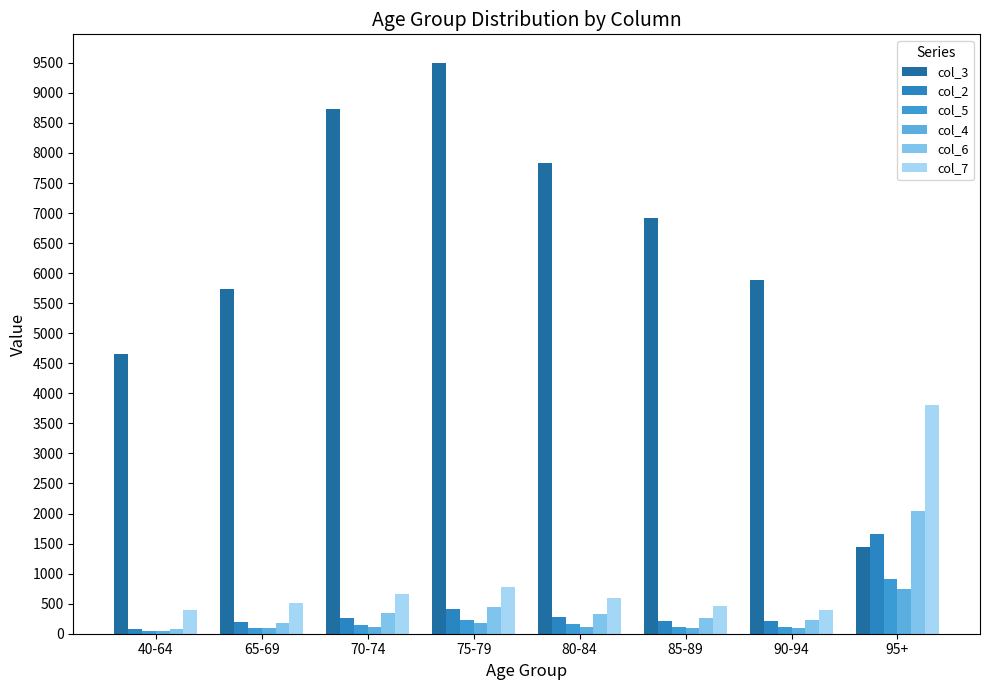

What is the label of the 1st bar from the left?

40-64